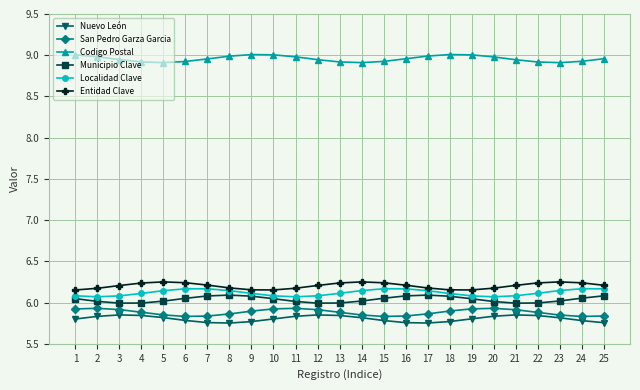

How many distinct data groups are displayed?

6